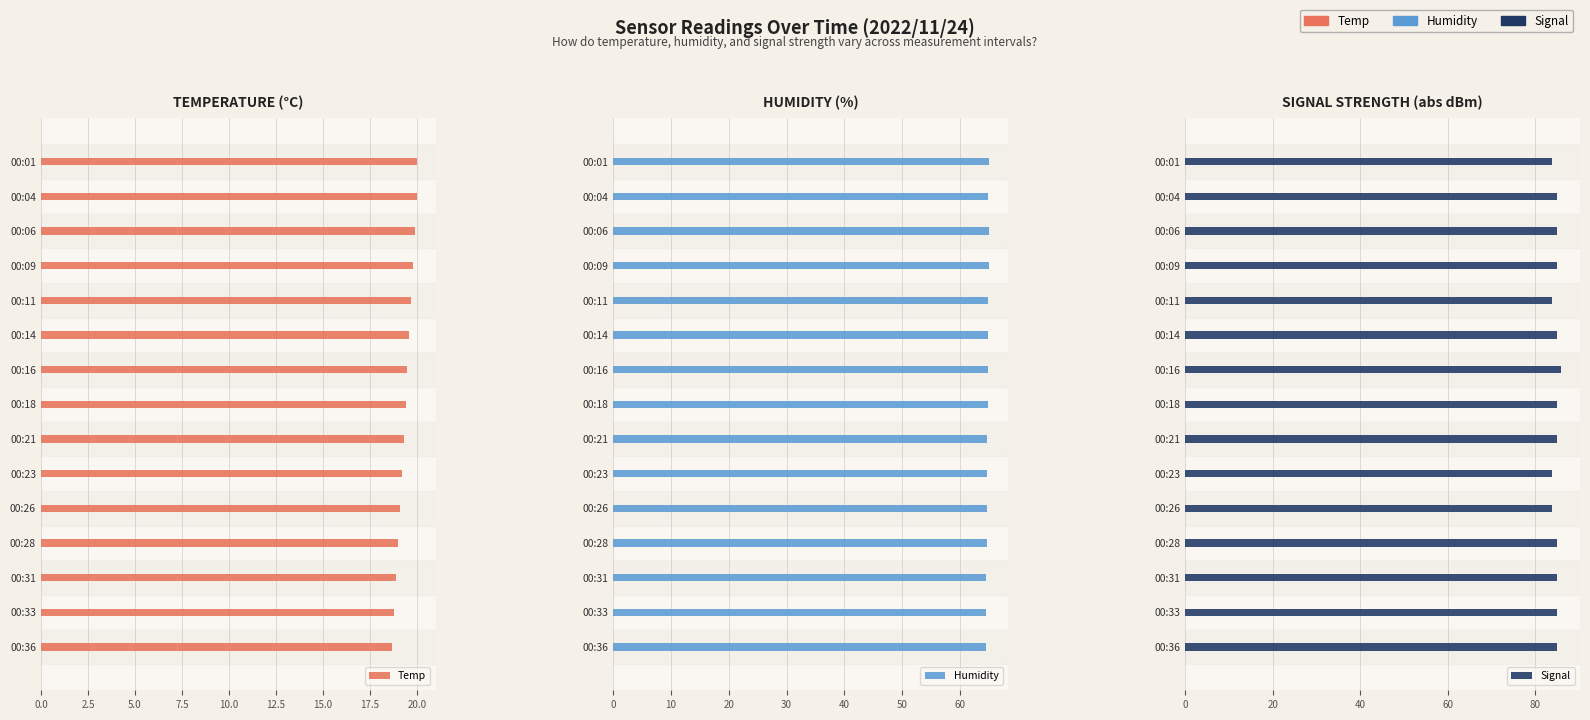

What is the value of the Temp bar at the 6th from the left?

19.6